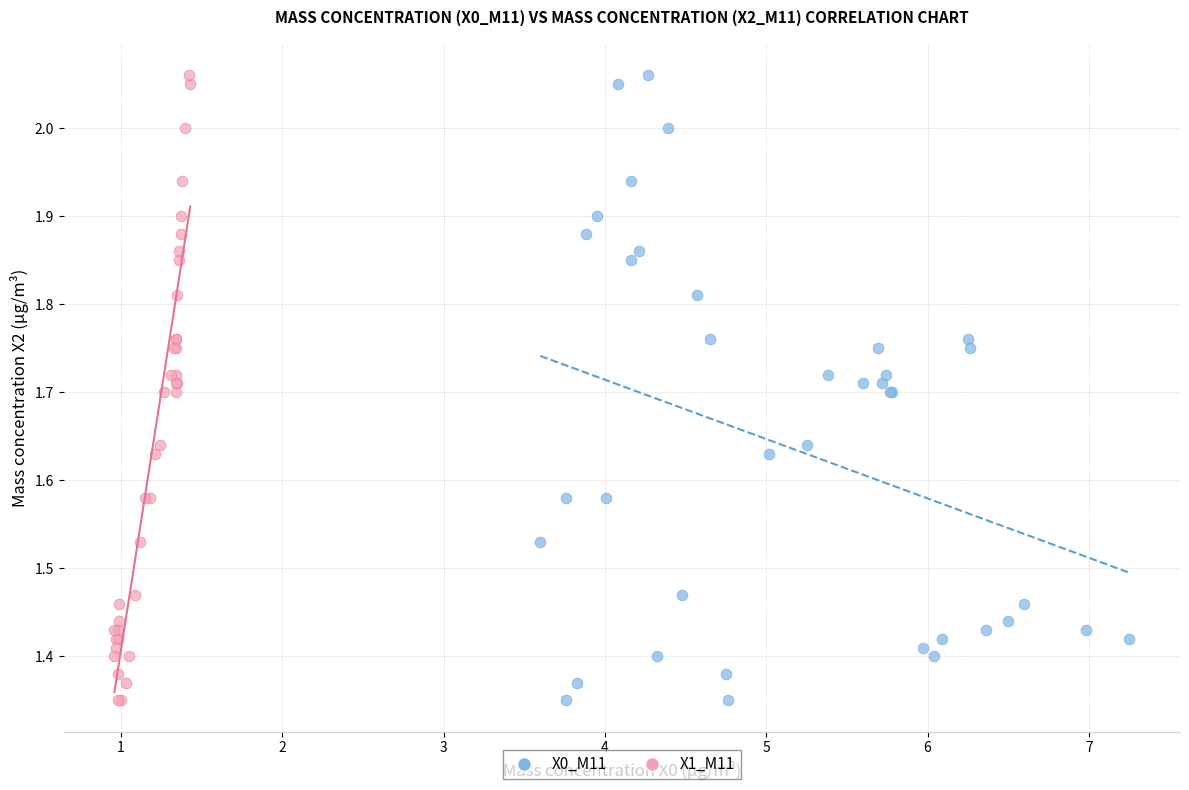

What are all the series names shown in the legend?

X0_M11, X1_M11